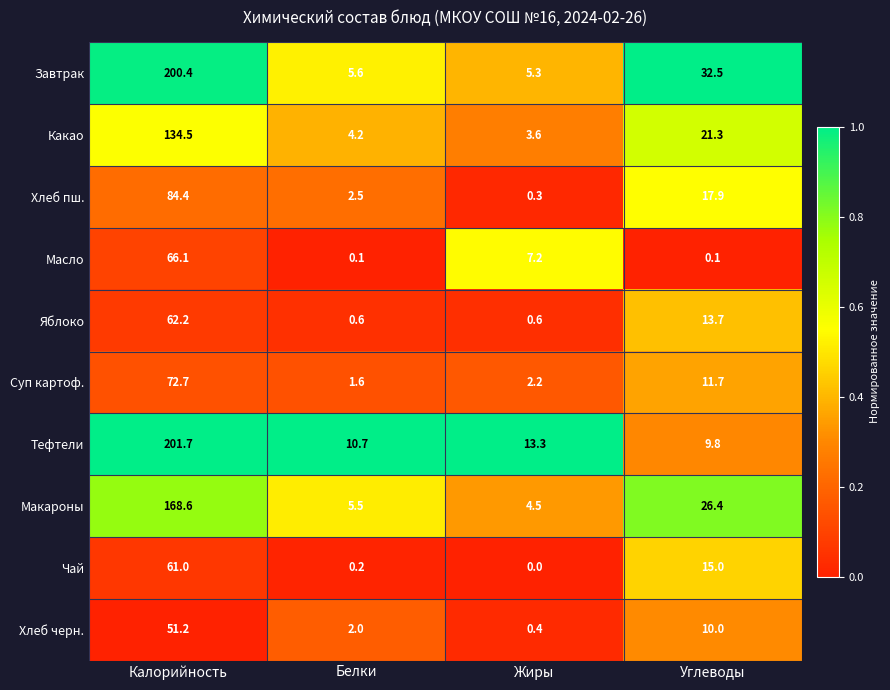

Rank the series at Жиры from lowest to highest value.

Чай, Хлеб пш., Хлеб черн., Яблоко, Суп картоф., Какао, Макароны, Завтрак, Масло, Тефтели